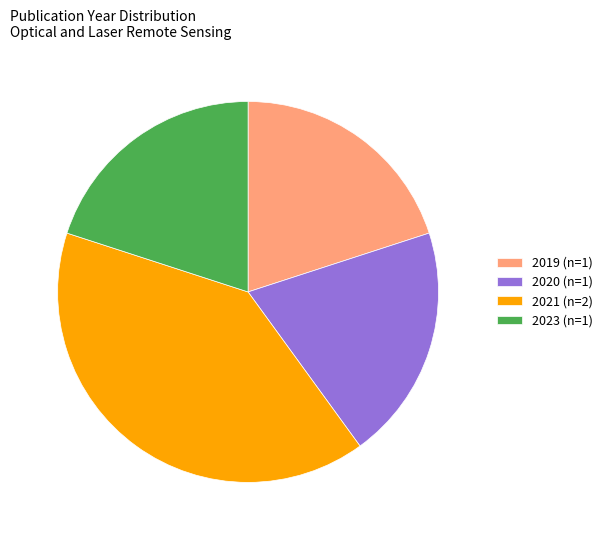

Is it true that 2023 (n=1) is 34% of the pie?

False